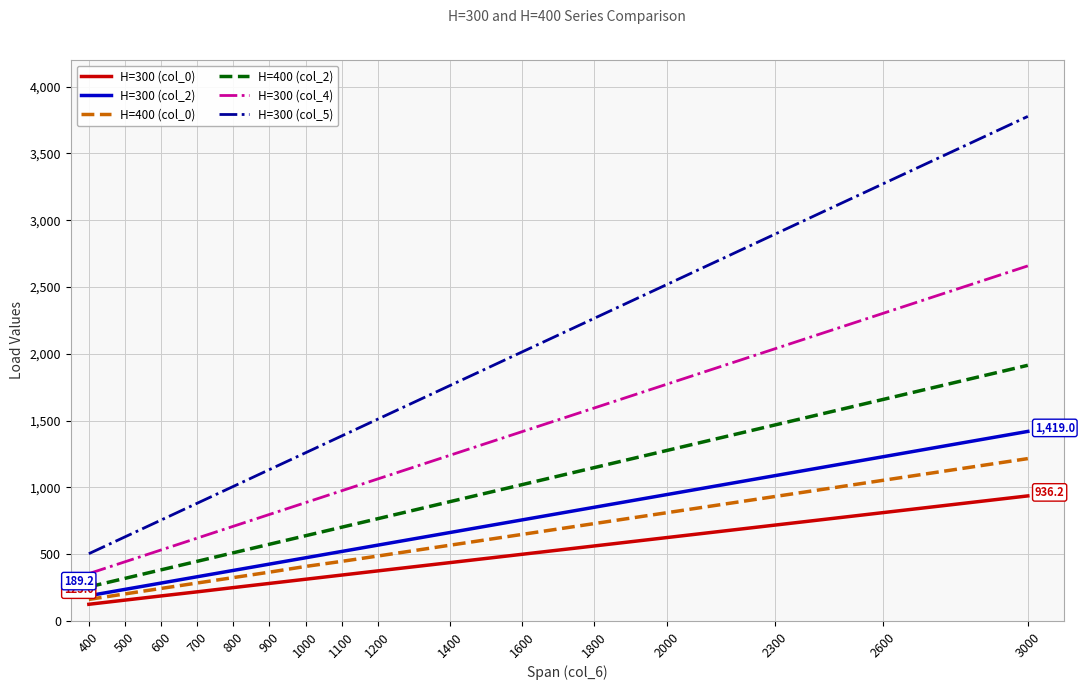

What is the total value across all series at 500?

1986.8